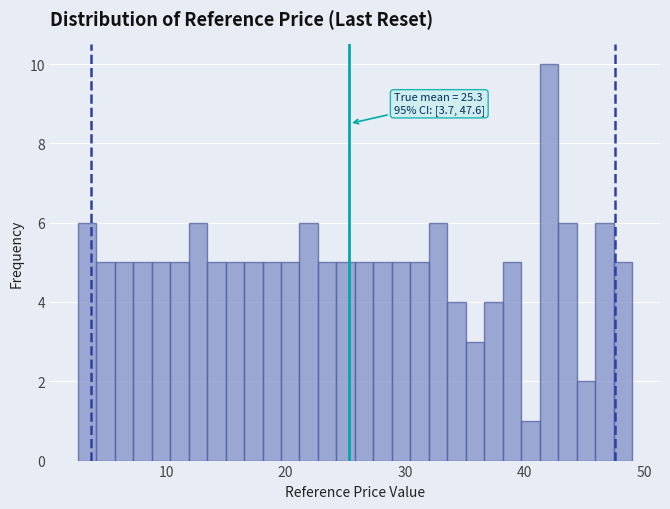

Read against the x-axis, roughly where is the centre of the tallest bar?

42